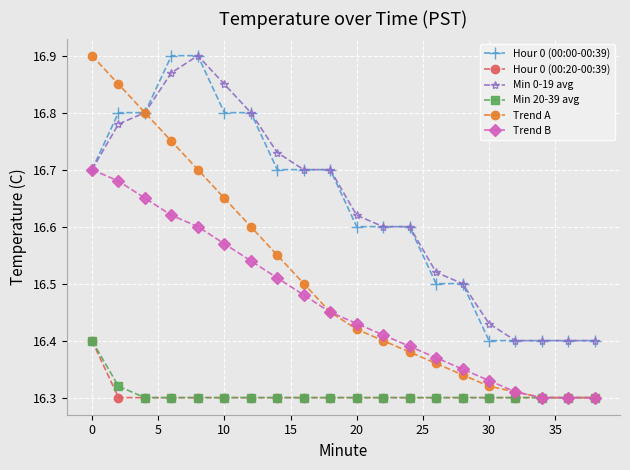

Count the Hour 0 (00:20-00:39) values in the range 16 to 17.

20